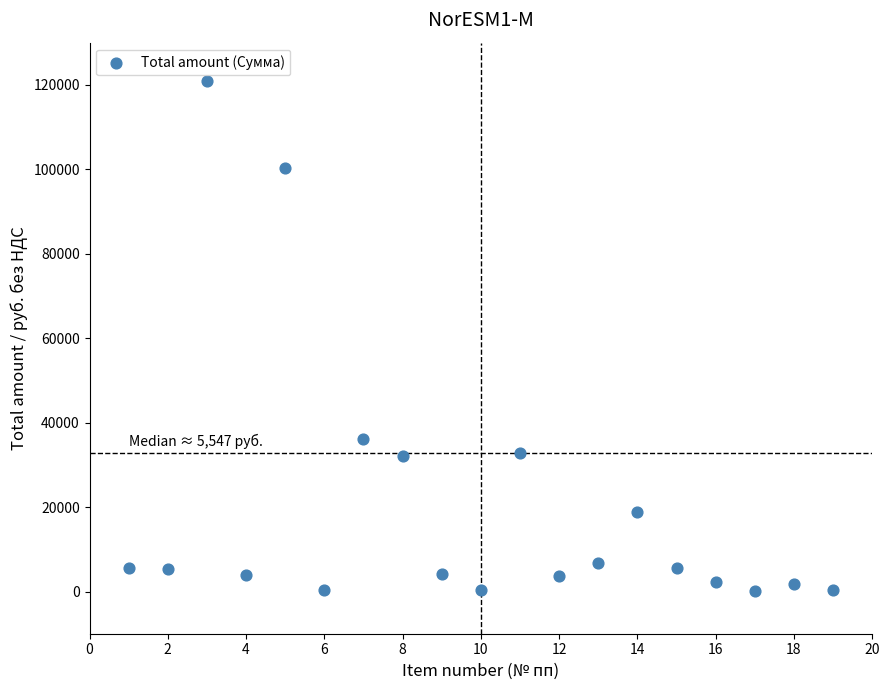

What Y value in the scatter plot is closest to 60541?

36203.4